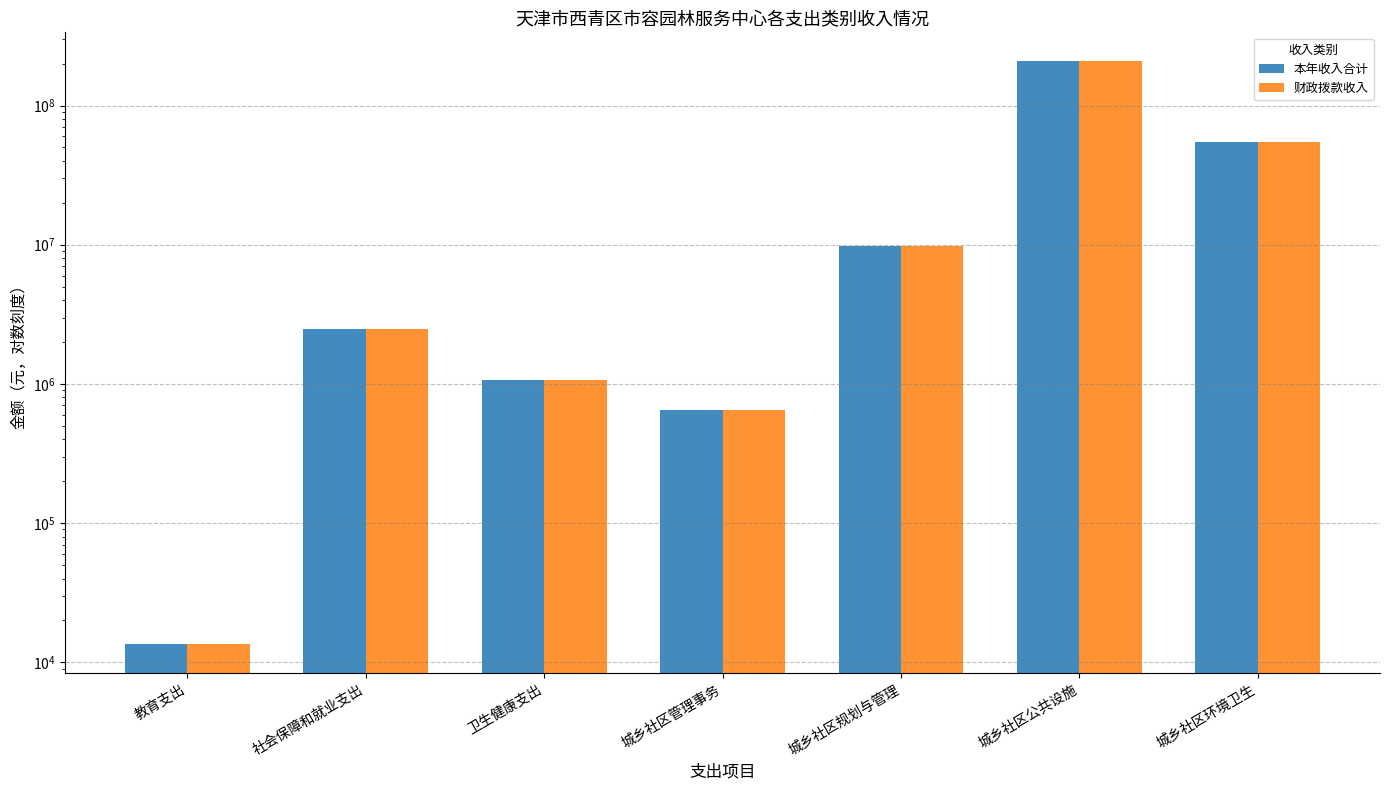

Reading left to right, extract all data points from this chart.

本年收入合计: 13530.0	2463424.1	1064727.6	645000.0	9802044.0	207279050.0	54781691.5
财政拨款收入: 13530.0	2463424.1	1064727.6	645000.0	9802044.0	207279050.0	54781691.5